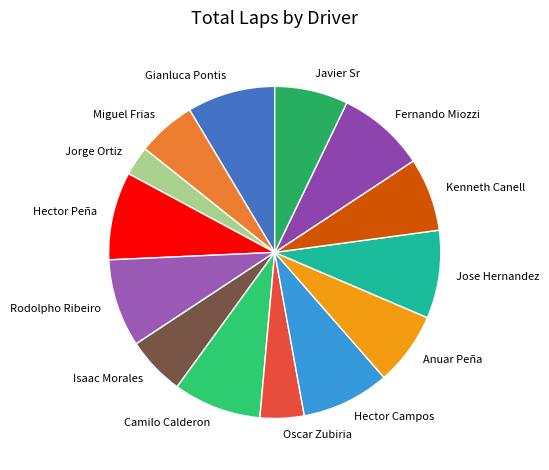

Which has a higher value, Gianluca Pontis or Isaac Morales?

Gianluca Pontis